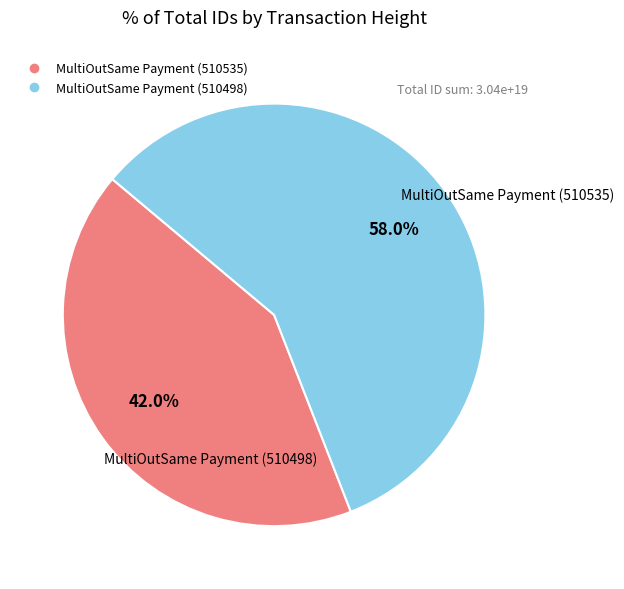

Which category has the biggest portion of the pie?

MultiOutSame Payment (510498)